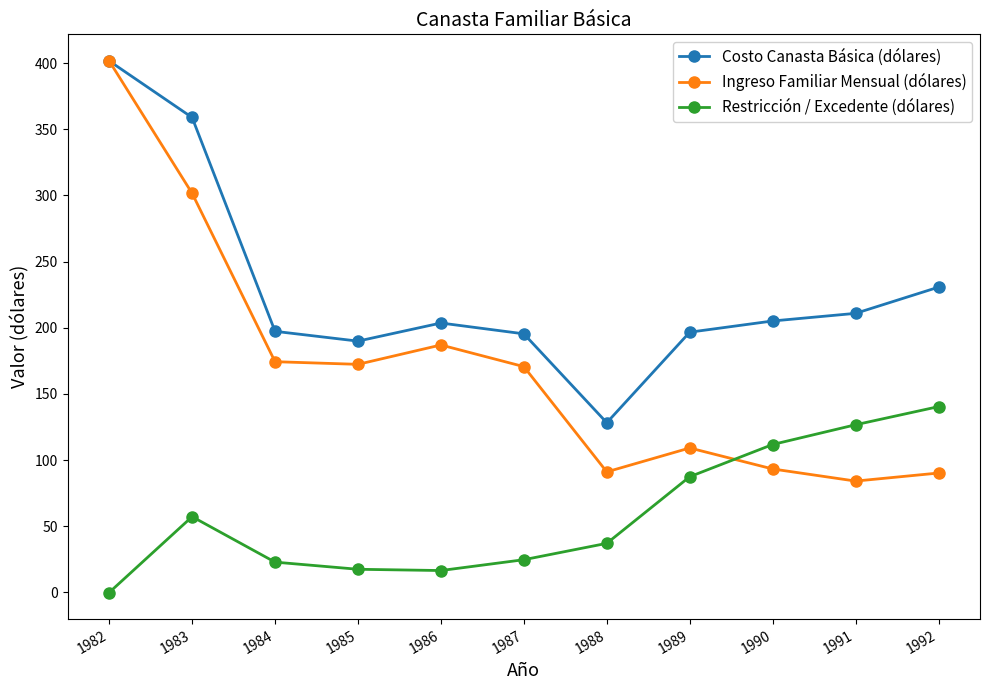

At how many categories does at least one series exceed 136?

10